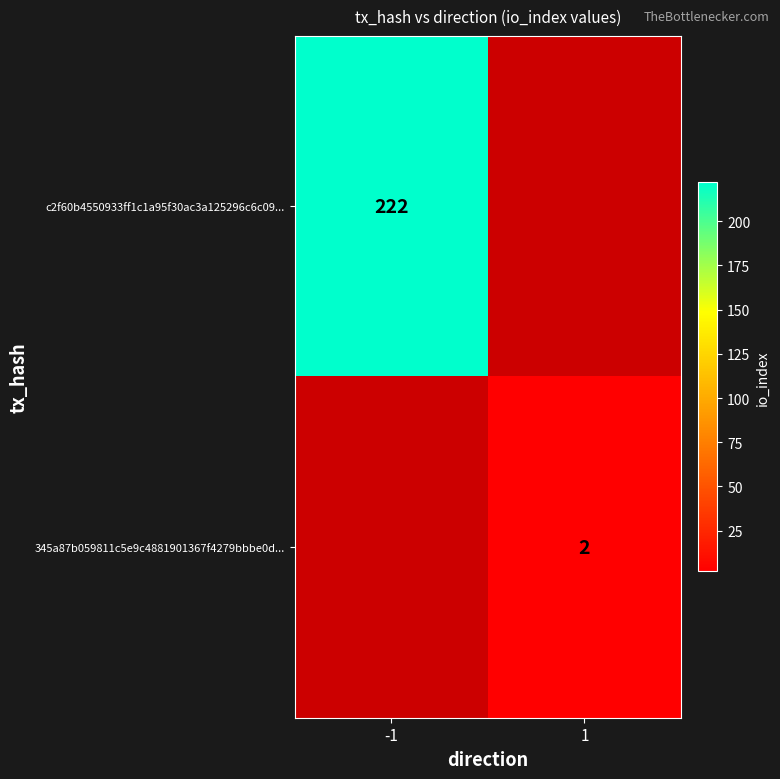

The value of c2f60b4550933ff1c1a95f30ac3a125296c6c09... at -1 is 222. True or false?

True